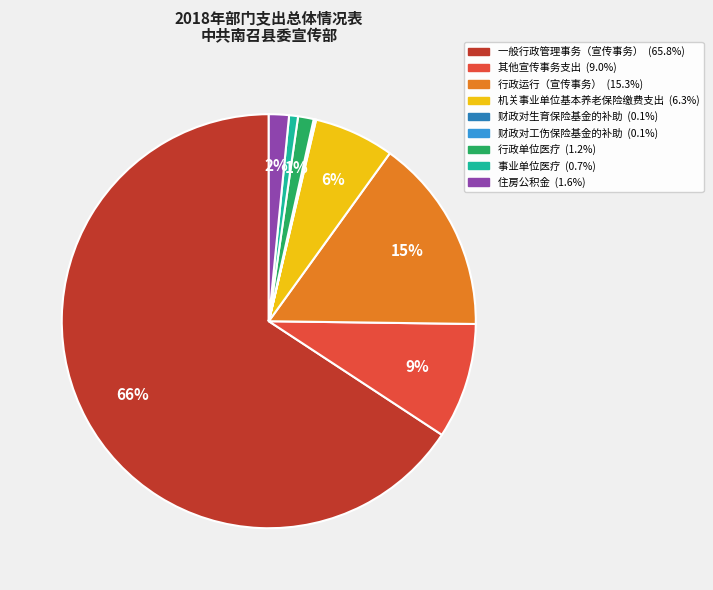

To the nearest percent, what portion does 事业单位医疗 represent?

1%